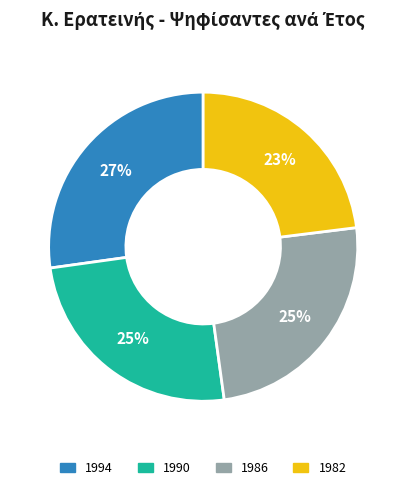

True or false: 1986 accounts for 34% of the total.

False